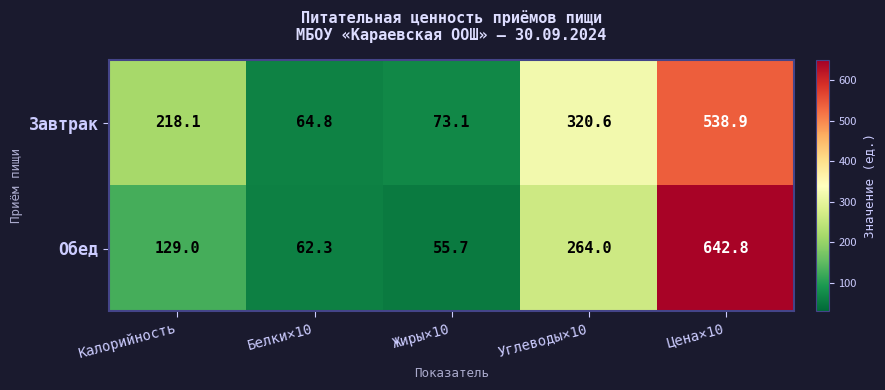

At which category does the chart reach its minimum across all series?

Жиры×10